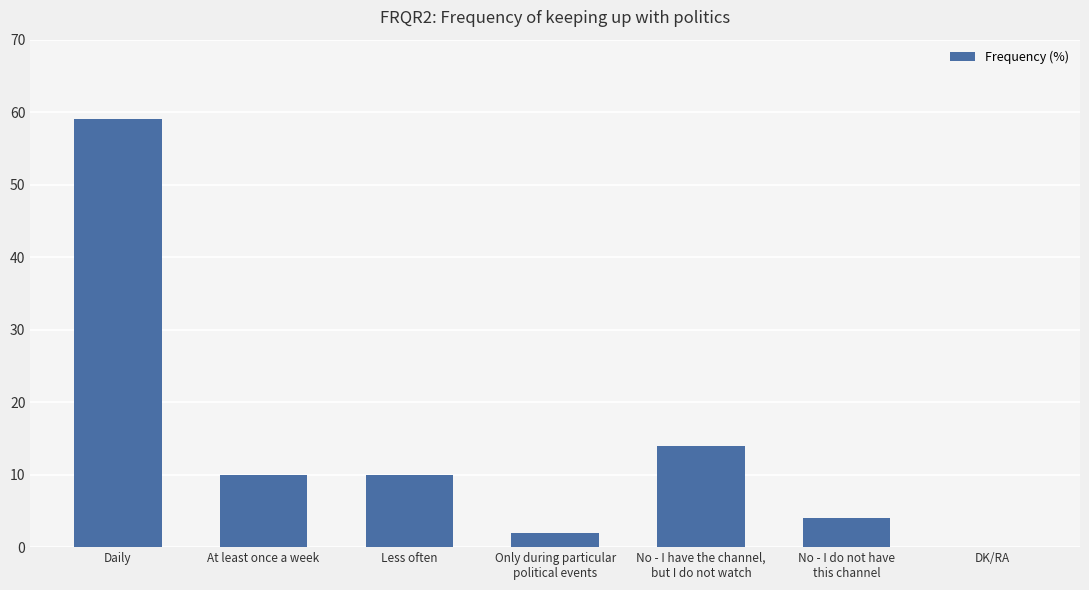

Between Less often and DK/RA, which is larger?

Less often